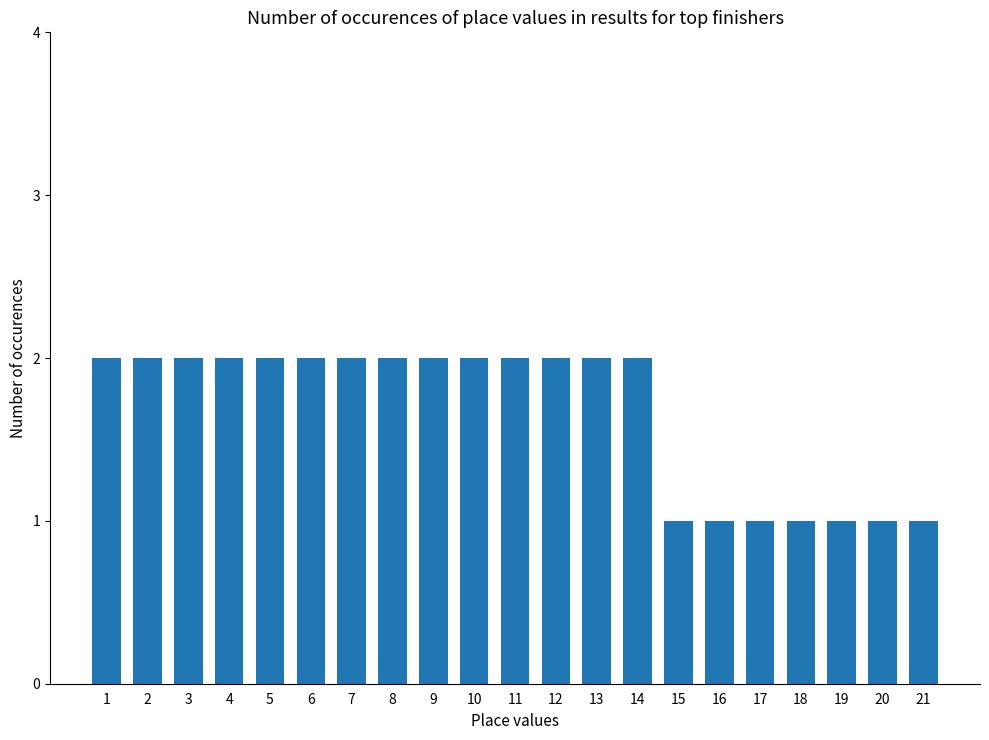

What is the sum of all values?

35